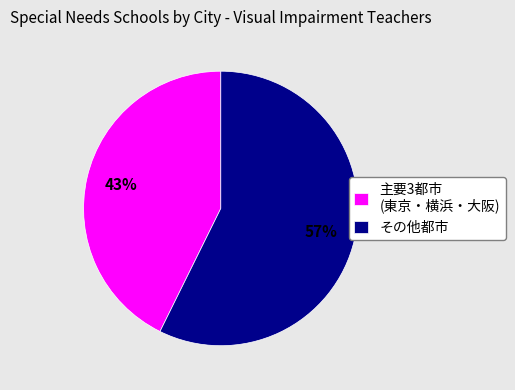

Does any single category account for the majority?

Yes